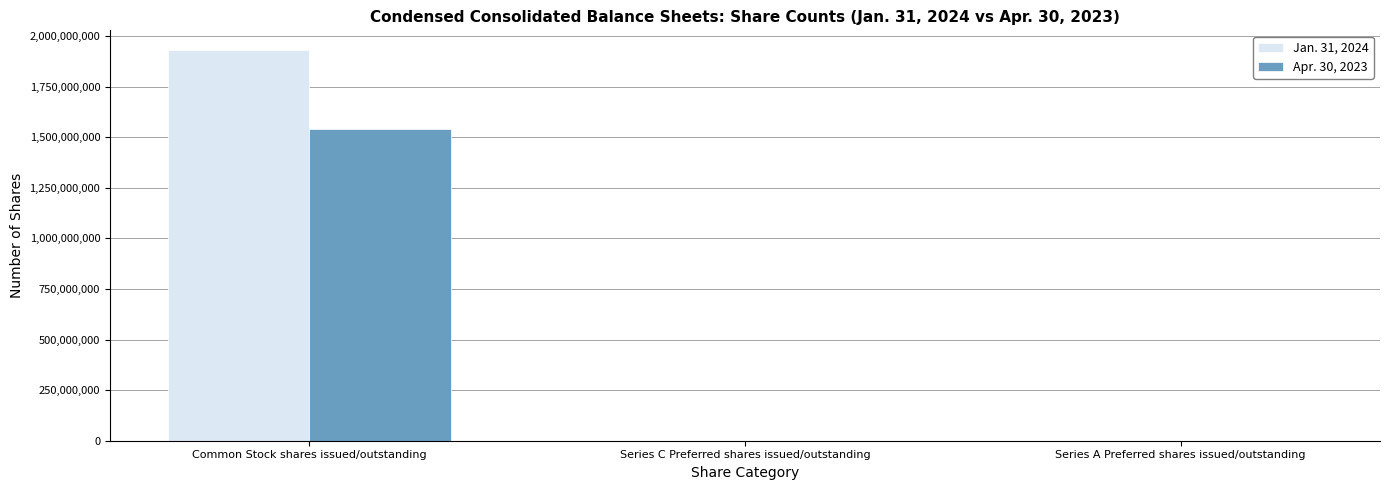

The value of Jan. 31, 2024 at Common Stock shares issued/outstanding is 1931932723. True or false?

True